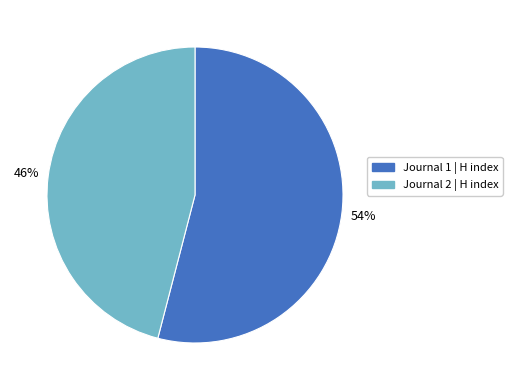

Is there a majority slice in this chart?

Yes